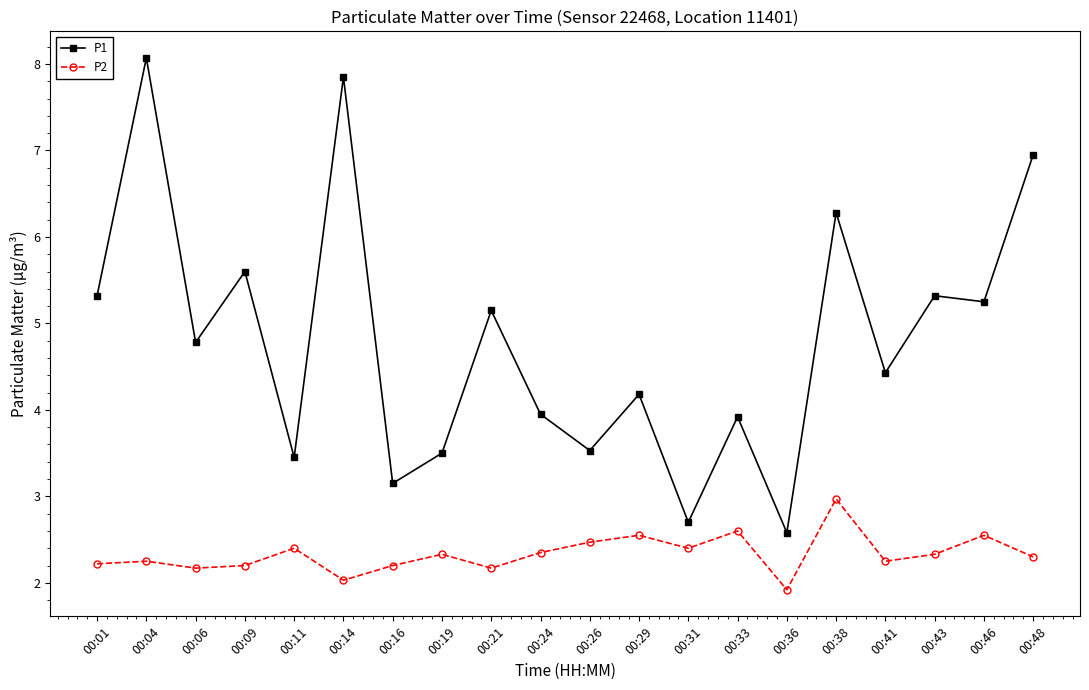

Rank the series at 00:04 from lowest to highest value.

P2, P1